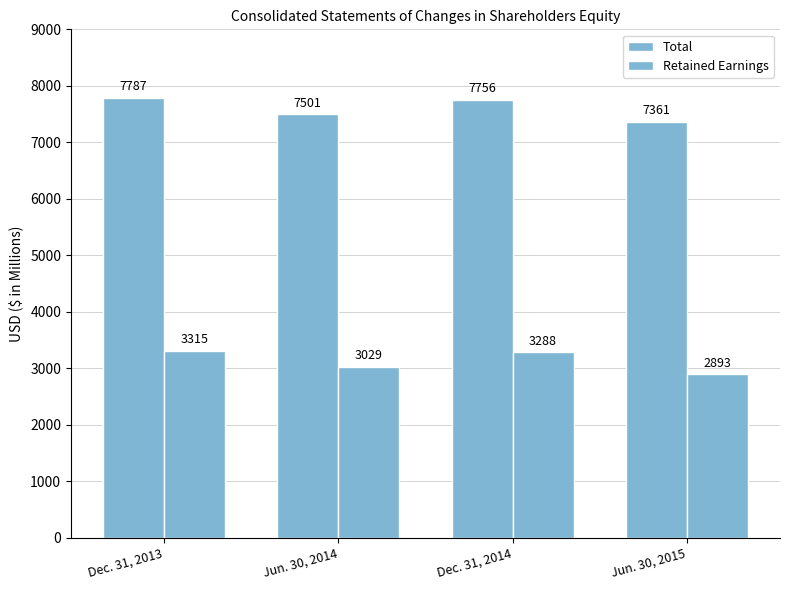

Does the chart contain any negative values?

No